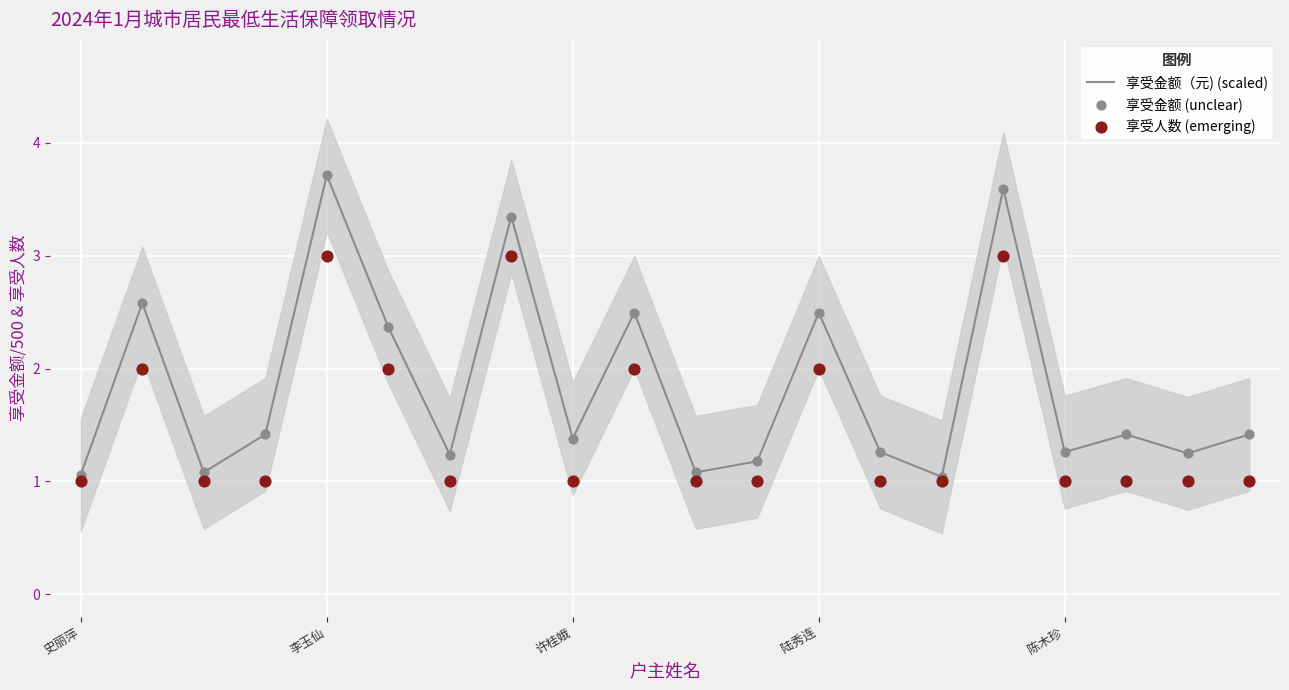

Which series has the largest total across all categories?

享受金额（元) (scaled)